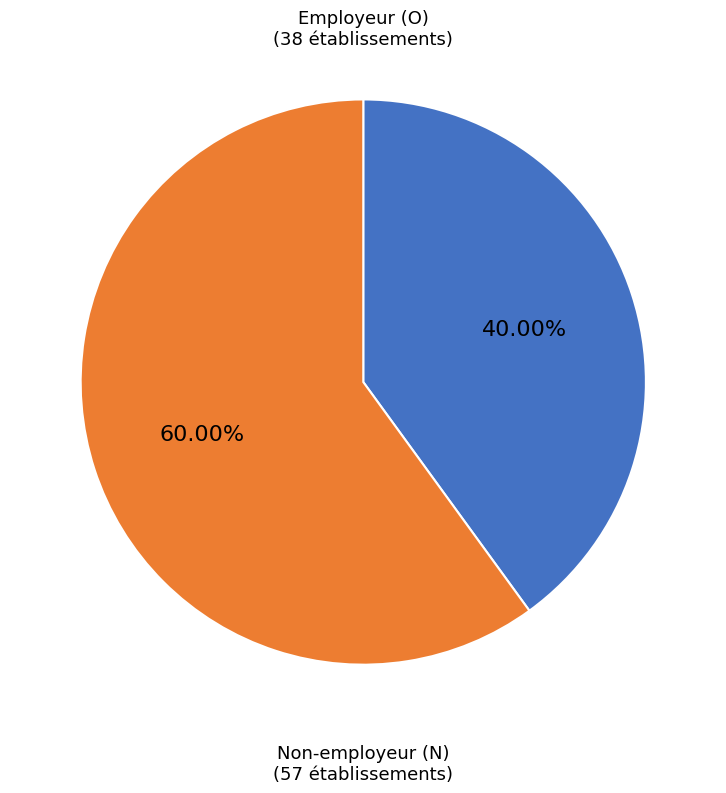

Does any single category account for the majority?

Yes